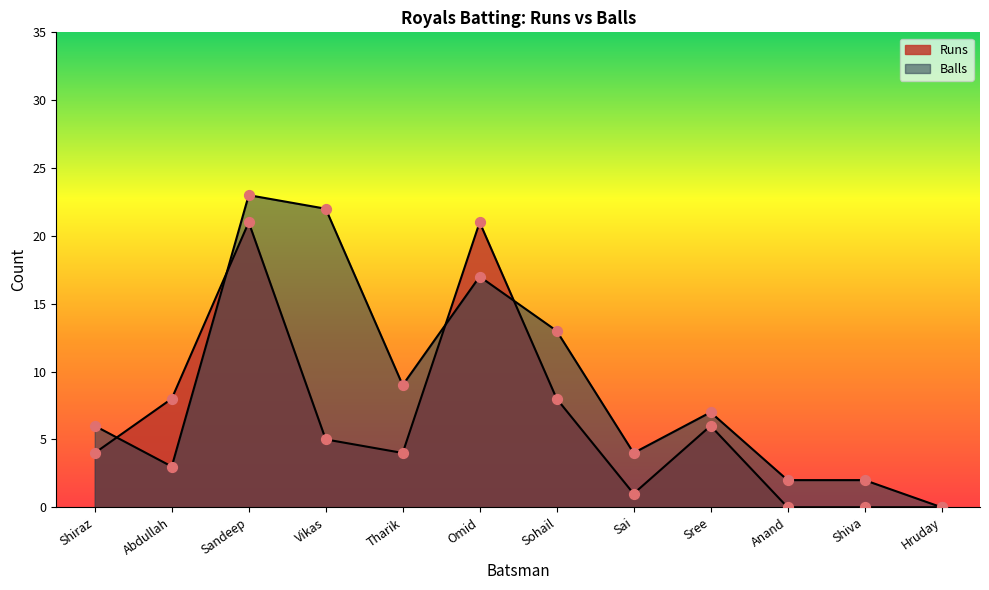

What is the total value across all series at Sai?

5